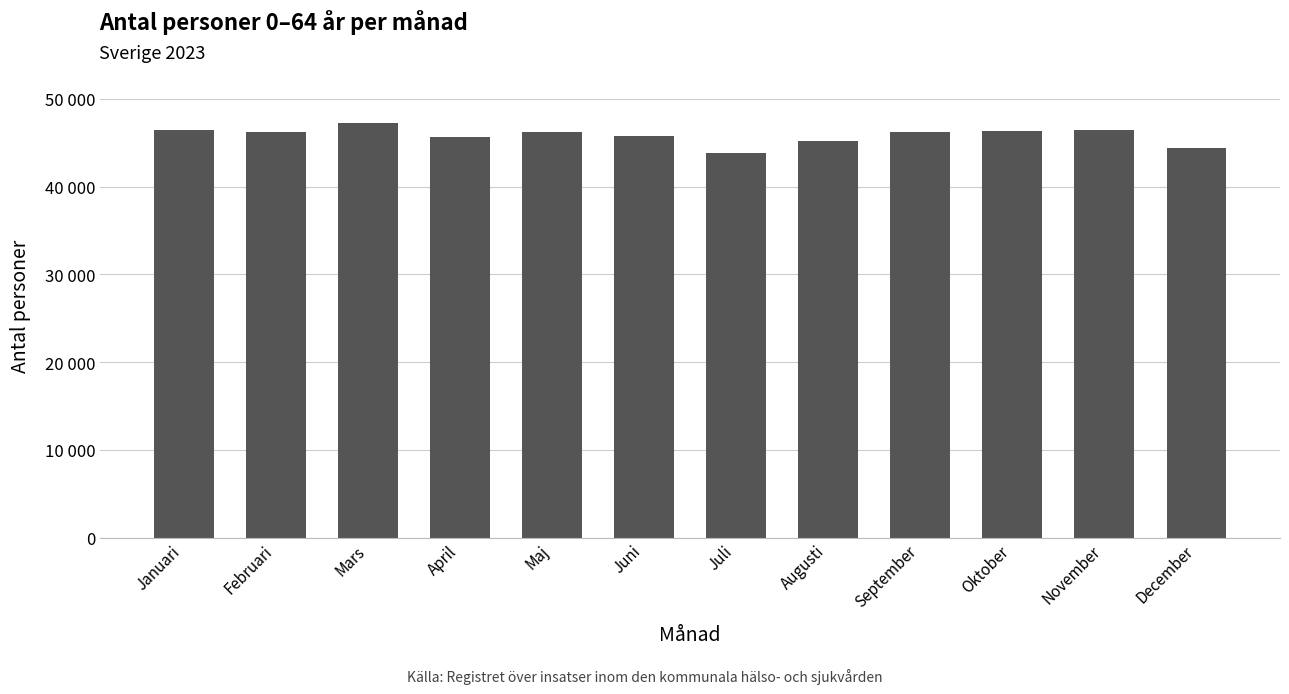

Is it true that the value at November is 68759?

False